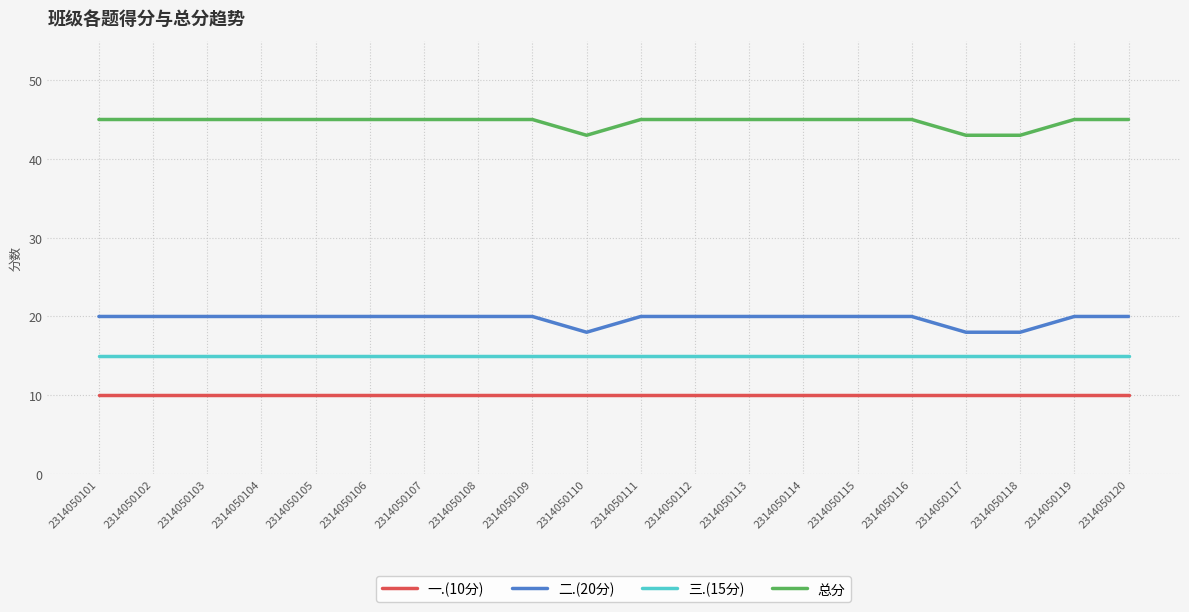

What is the difference between the highest and lowest values at 2314050111?

35